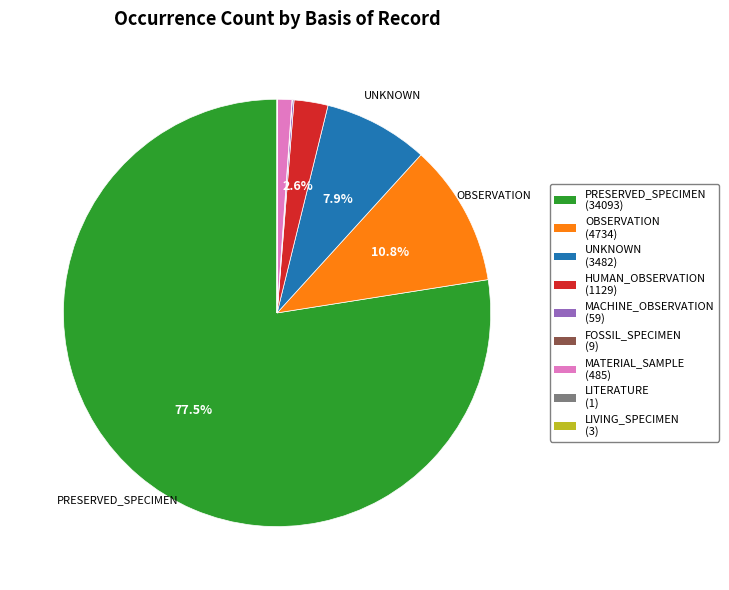

What portion of the pie excludes UNKNOWN?

92.1%